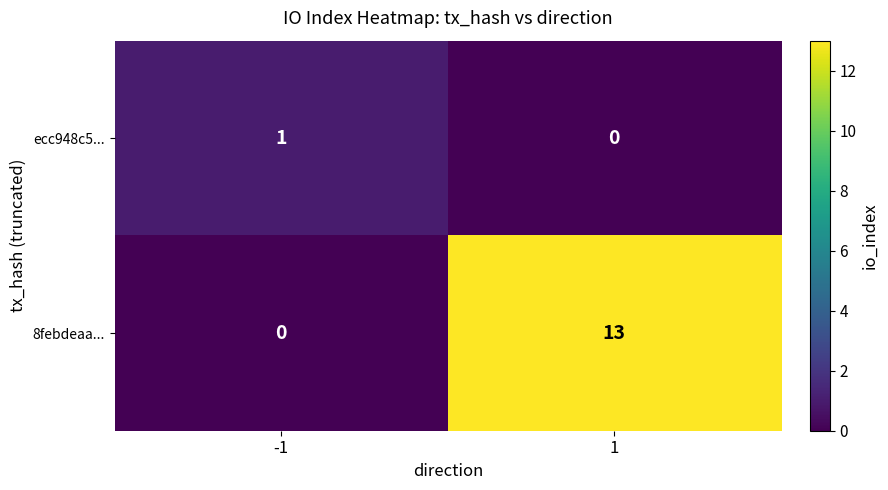

Reading left to right, transcribe all the data shown in this chart.

ecc948c5...: 1	0
8febdeaa...: 0	13